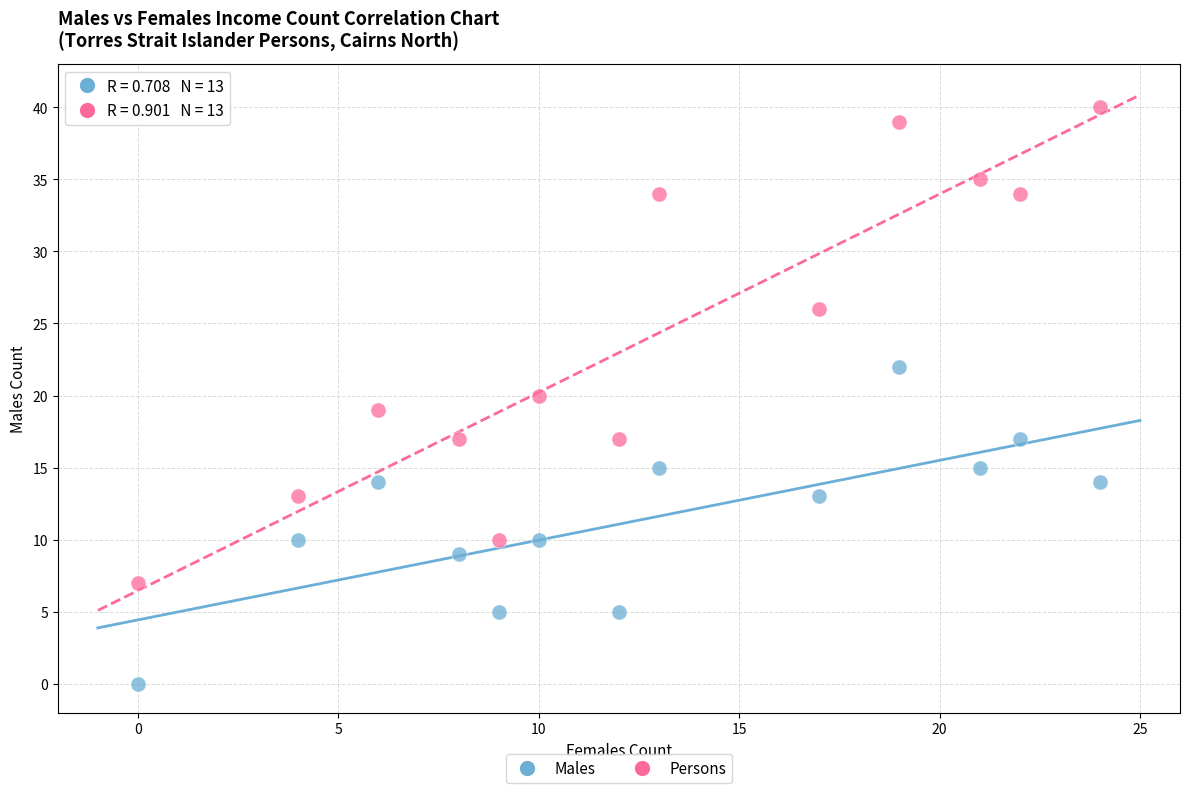

What are all the series names shown in the legend?

Males, Persons